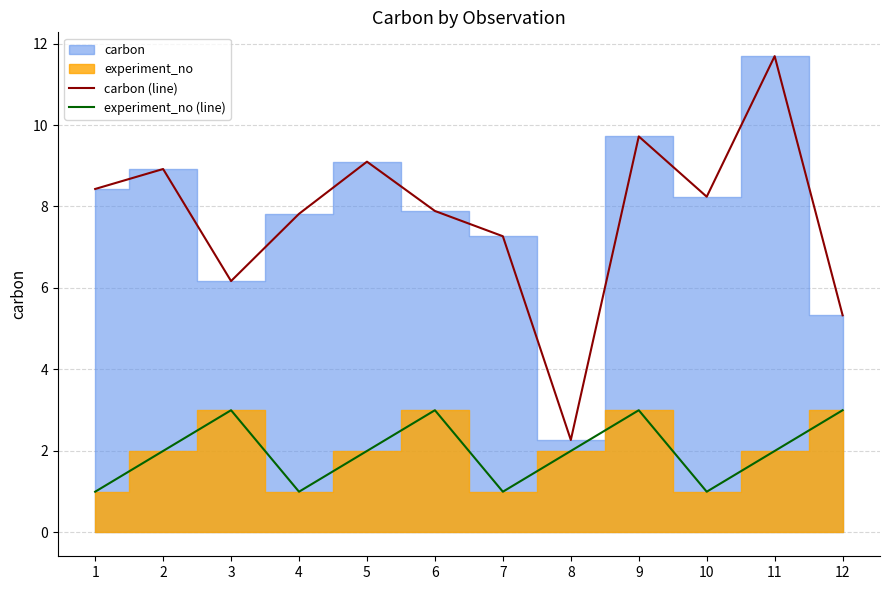

True or false: experiment_no (line) and carbon (line) cross at least once.

False